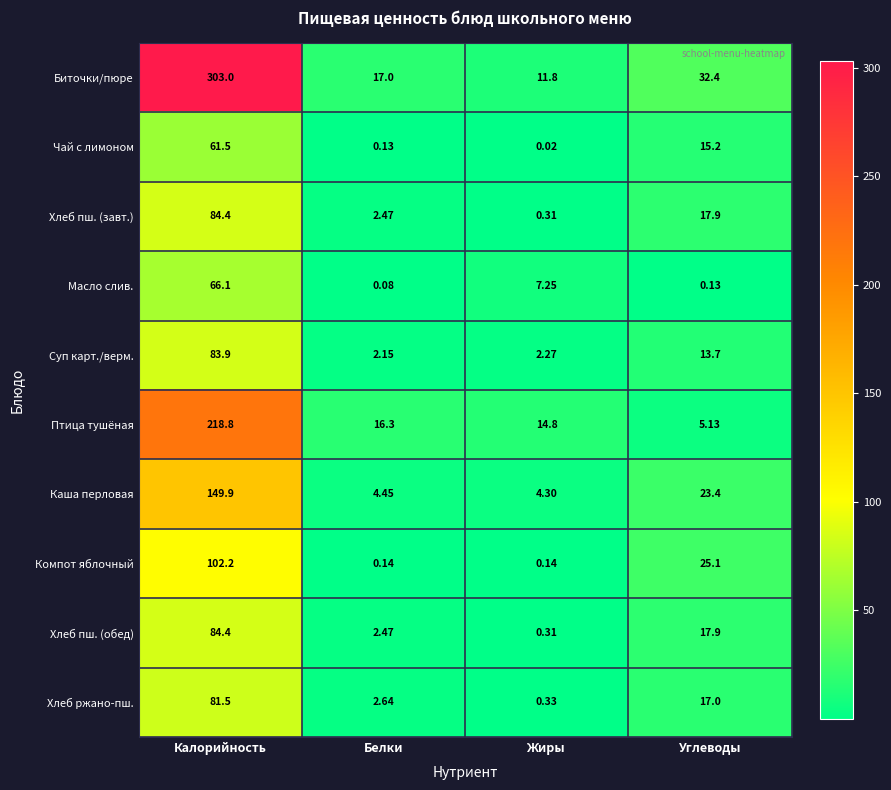

Is the value of Хлеб пш. (завт.) at Калорийность greater than the value of Чай с лимоном at Углеводы?

Yes